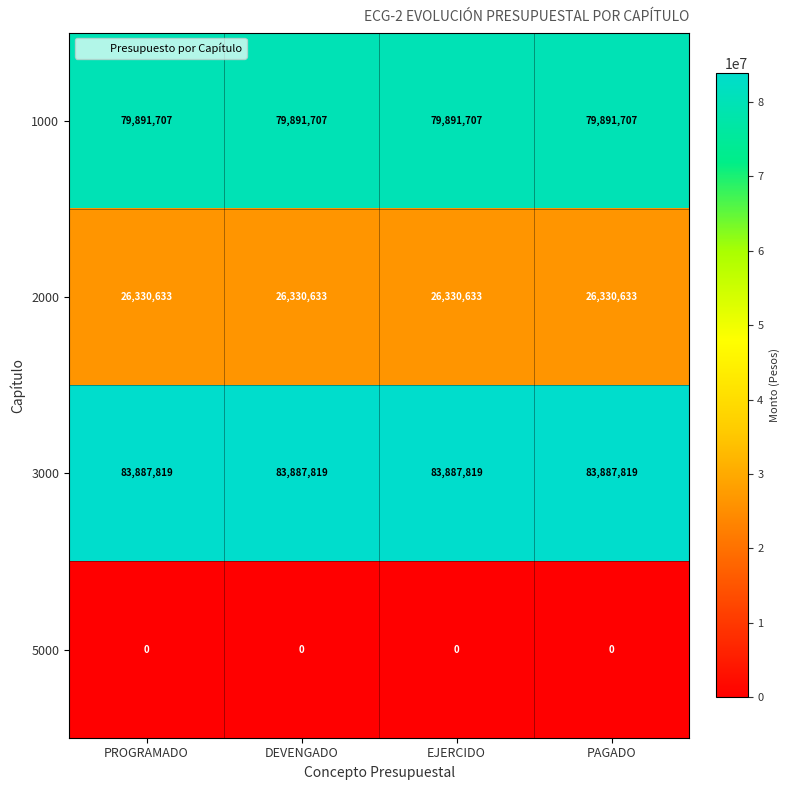

What is the sum of all 3000 values?

335551276